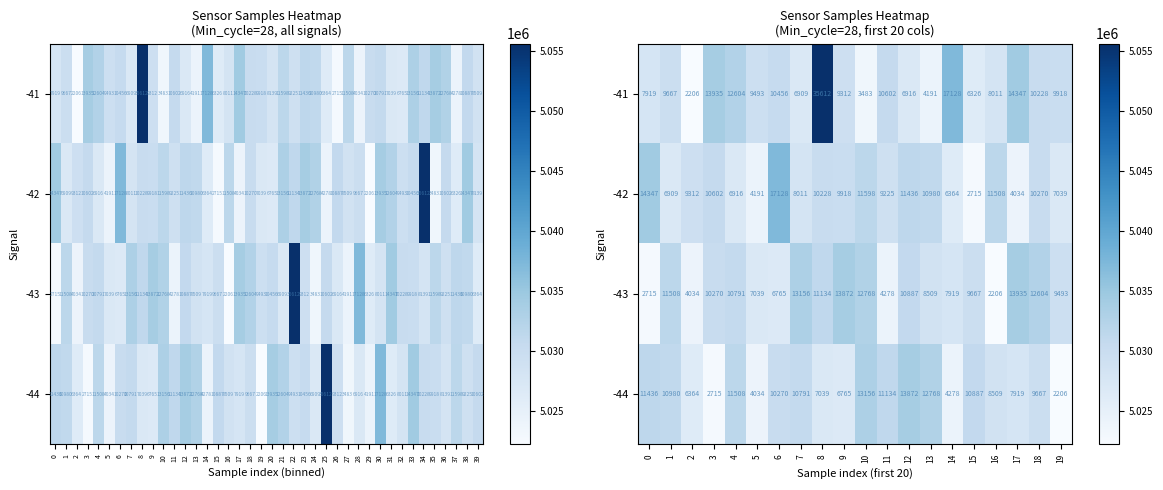

What is the difference between the -43 values at 14 and 18?

4685